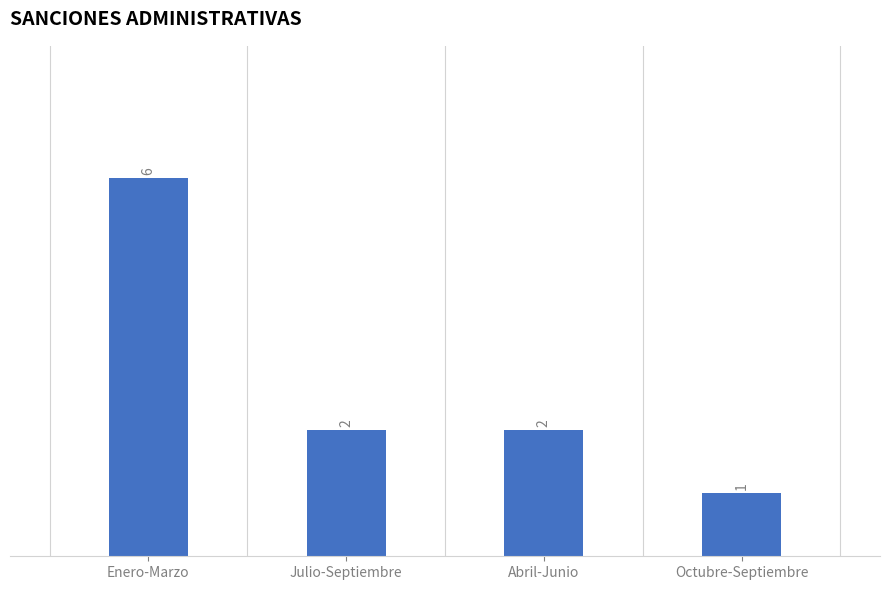

Count the values in the range 2 to 6.

3